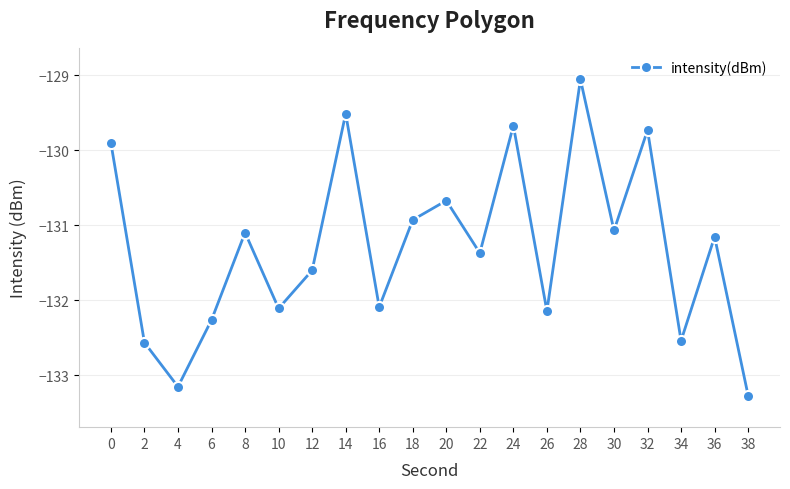

At which category does the data reach its first local peak?

8